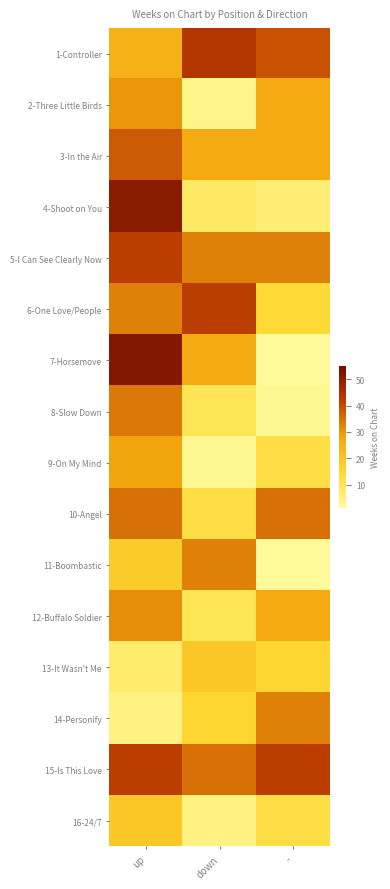

How many series are shown in this chart?

16